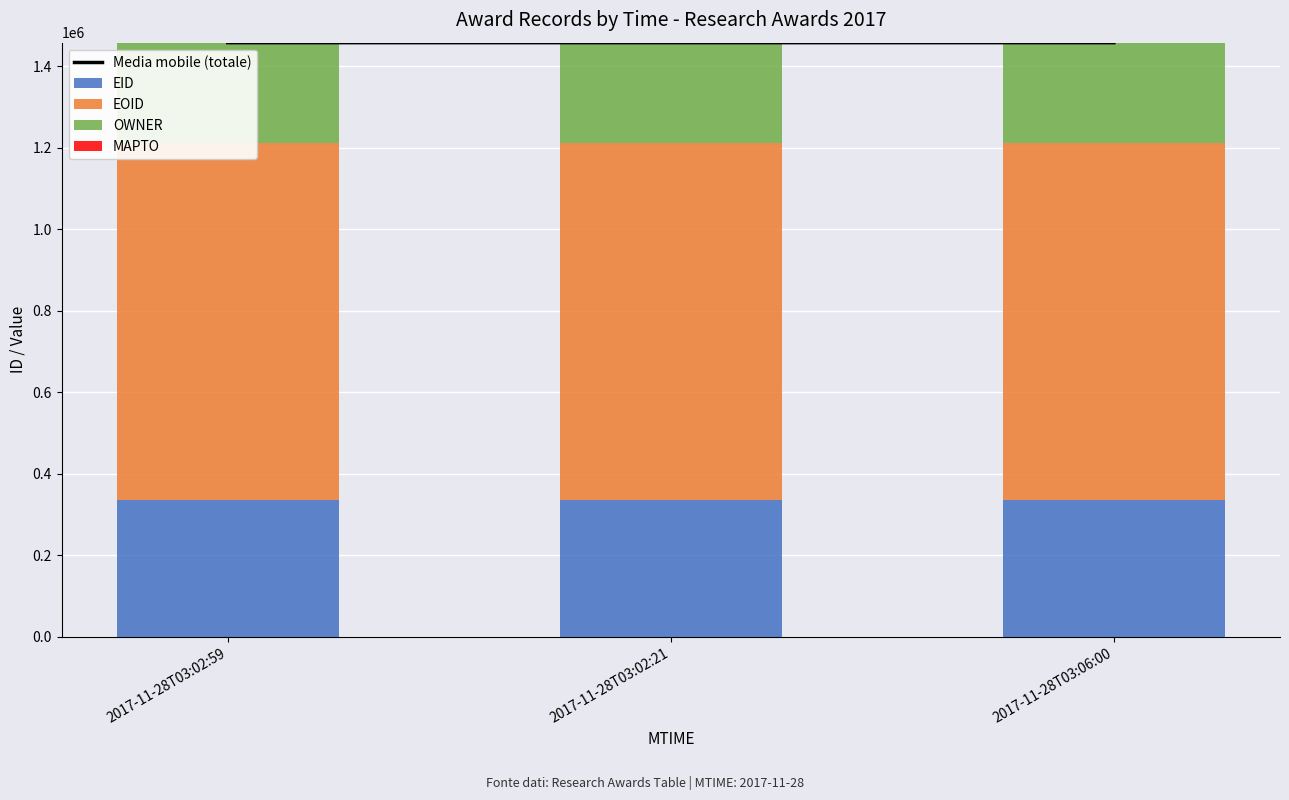

What is the average value of the EID series?

335155